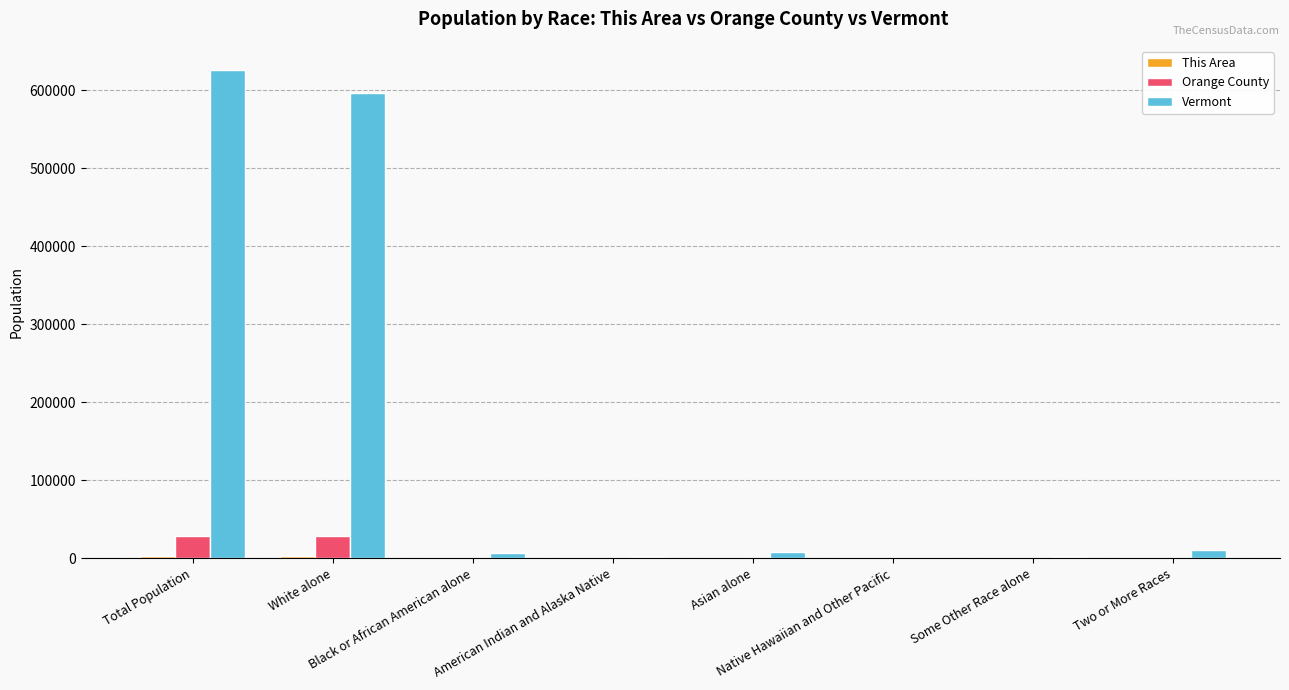

Which series has the largest total across all categories?

Vermont